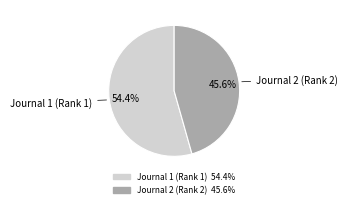

Rank the categories by value from highest to lowest.

Journal 1 (Rank 1), Journal 2 (Rank 2)